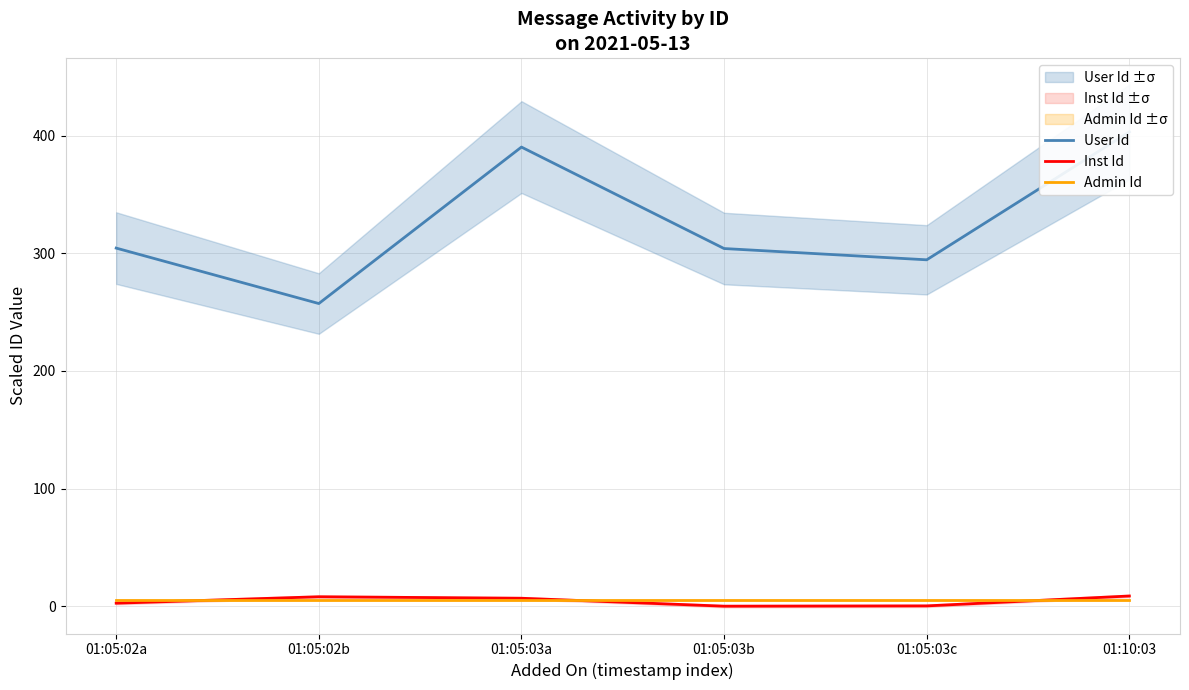

True or false: Admin Id and User Id intersect in this chart.

False